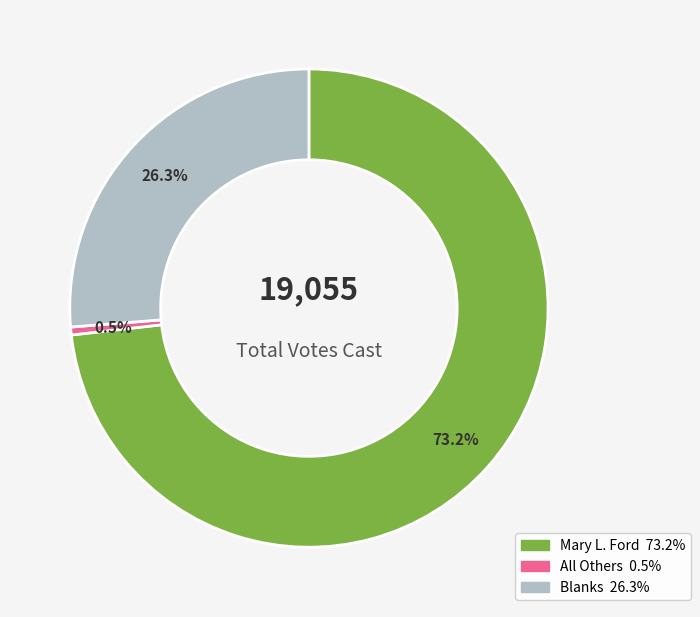

Rank the categories by value from highest to lowest.

Mary L. Ford, Blanks, All Others